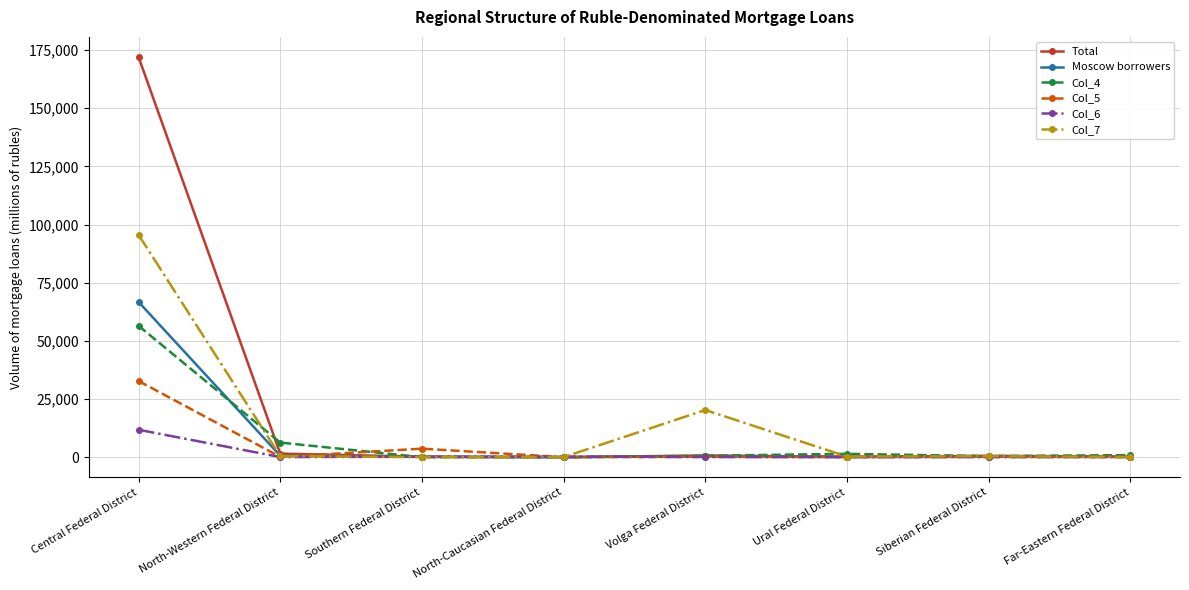

What is the label of the 1st point from the left?

Central Federal District